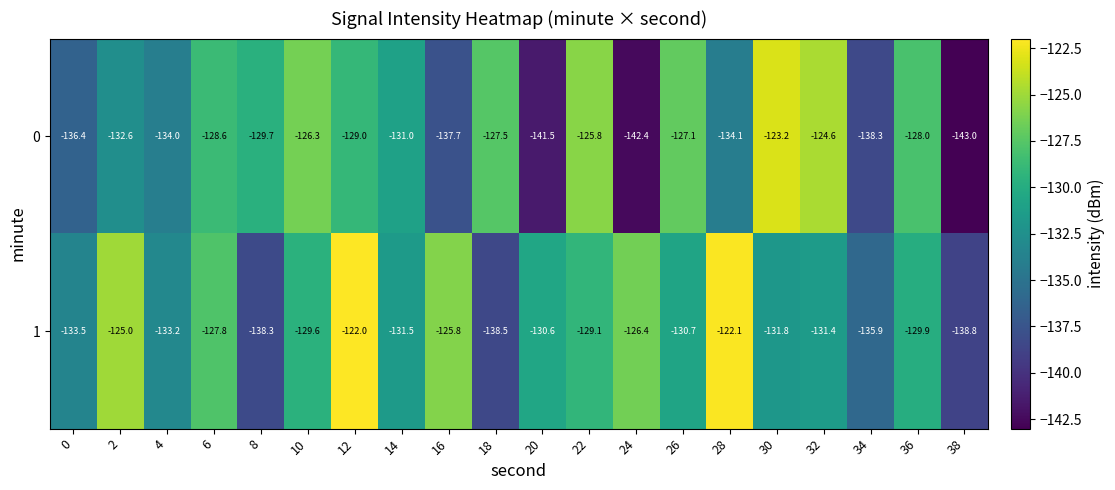

Which series has the widest spread of values?

0